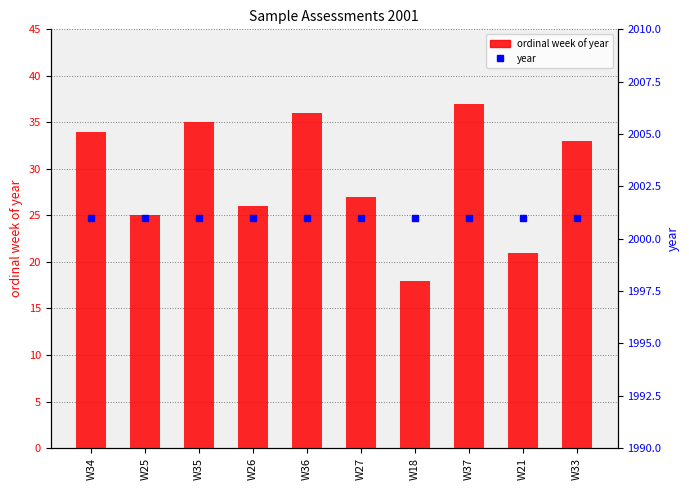

Reading left to right, what are all the values shown in this chart?

ordinal week of year: W34=34	W25=25	W35=35	W26=26	W36=36	W27=27	W18=18	W37=37	W21=21	W33=33
year: W34=2001	W25=2001	W35=2001	W26=2001	W36=2001	W27=2001	W18=2001	W37=2001	W21=2001	W33=2001